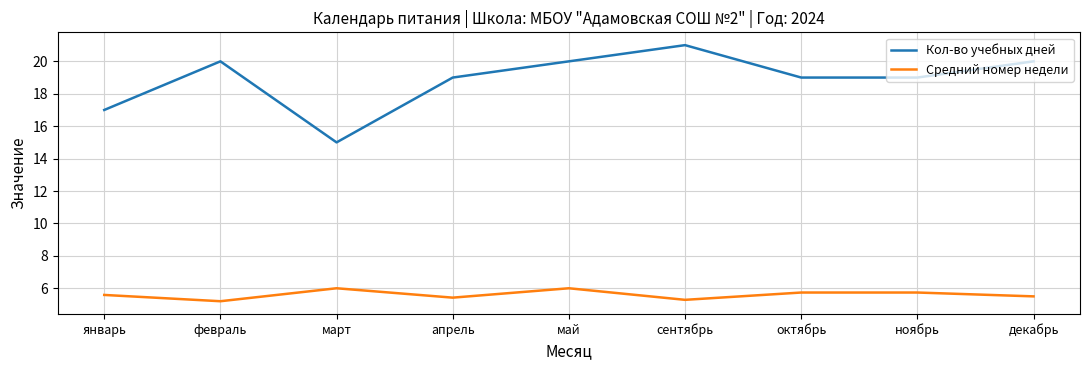

What position from the left is декабрь?

9